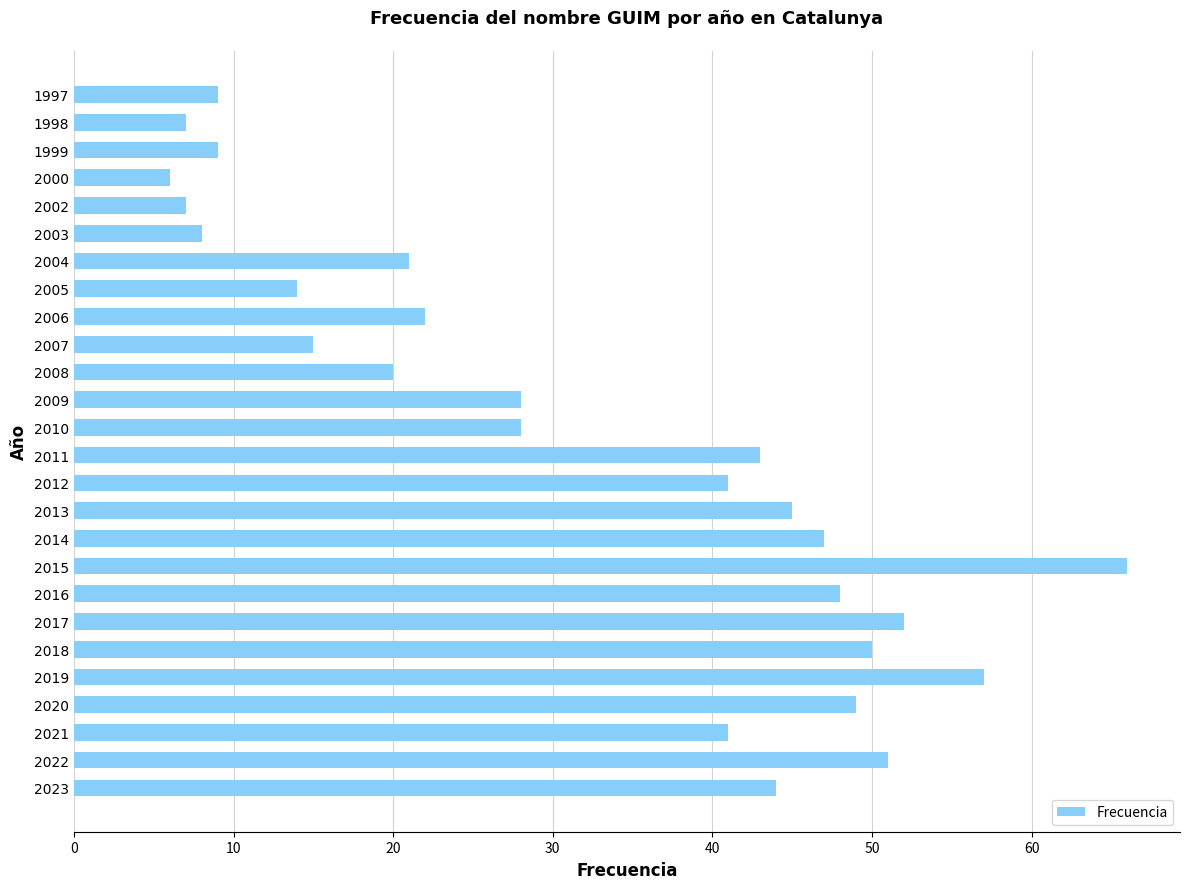

Reading bottom to top, extract all data points from this chart.

44	51	41	49	57	50	52	48	66	47	45	41	43	28	28	20	15	22	14	21	8	7	6	9	7	9